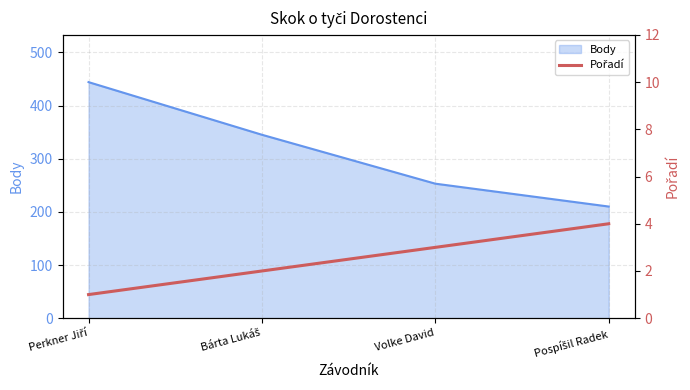

At which label is the value closest to 2?

Bárta Lukáš